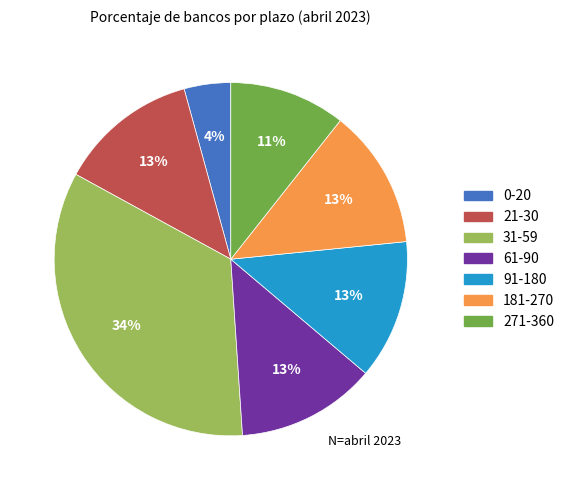

What is the ratio of the value at 91-180 to the value at 31-59?

0.4